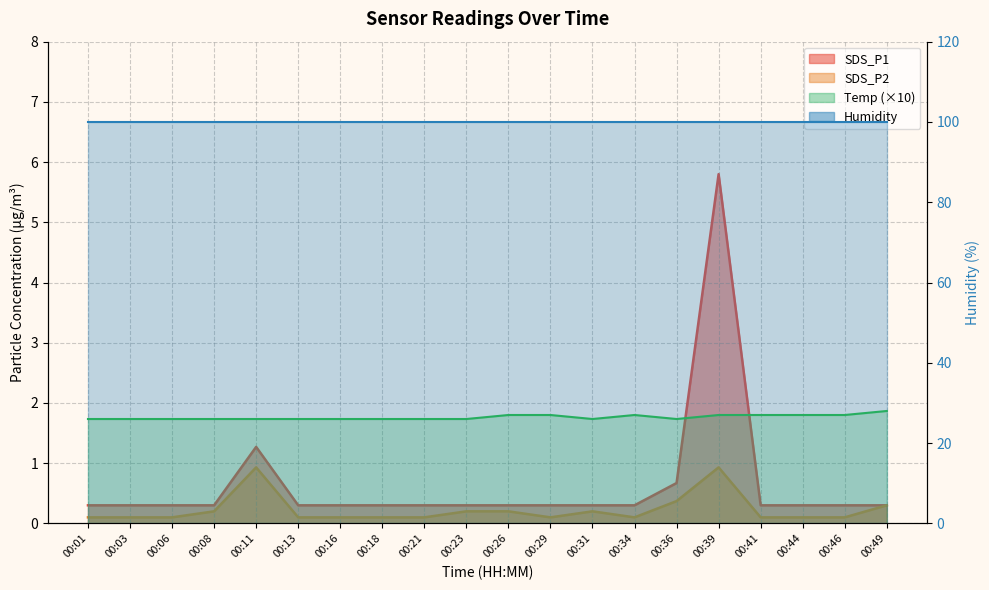

How many interior local peaks does the SDS_P1 series have?

2